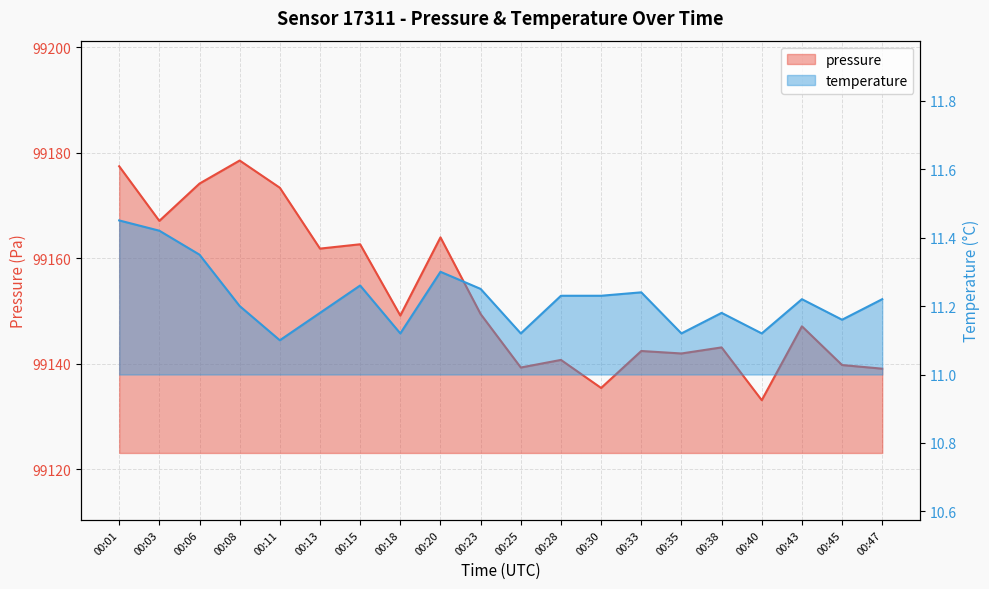

What is the spread (max minus min) of values at 00:43?

99135.9